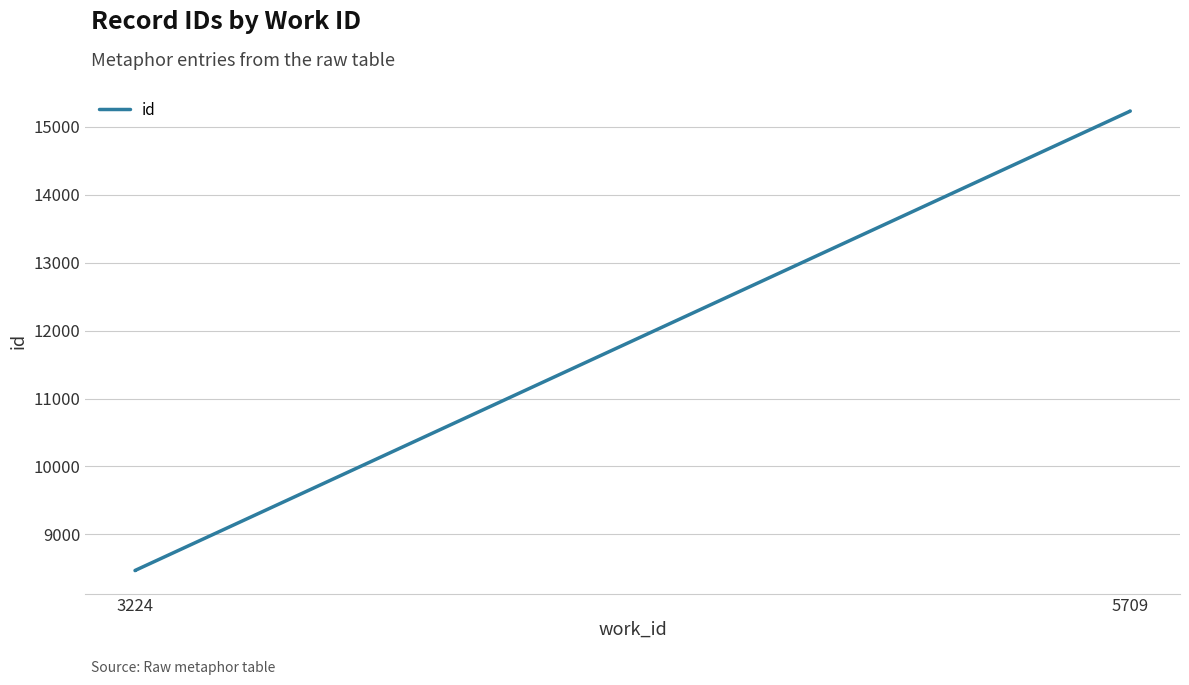

What value does the data have at 5709, to the nearest 100?

15200